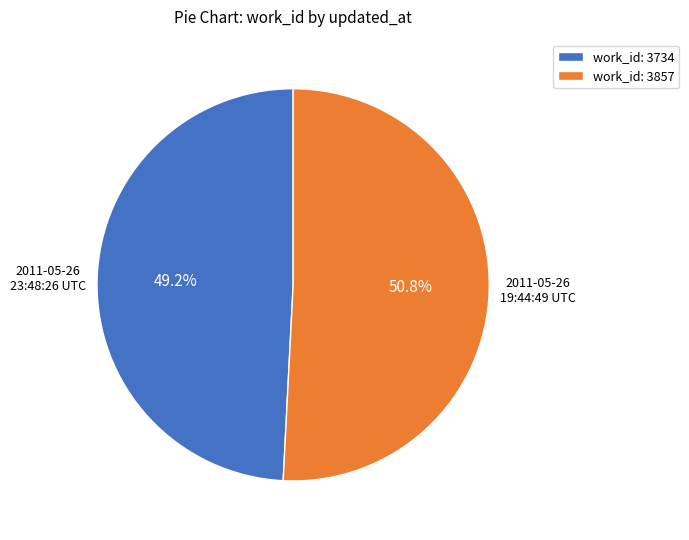

To the nearest percent, what is the difference between the largest and smallest slice percentages?

2%